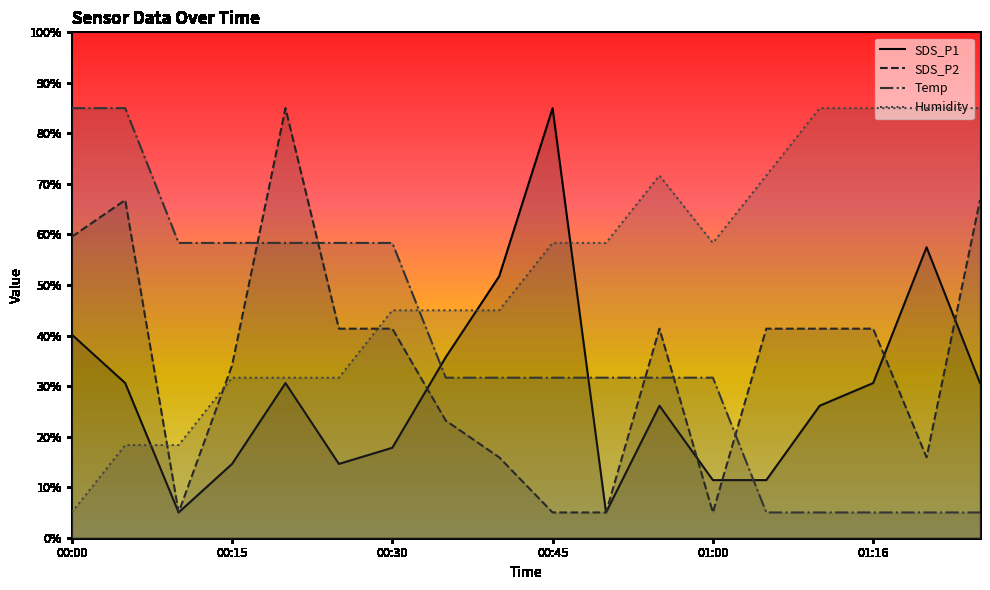

How many categories are shown in the chart?

18